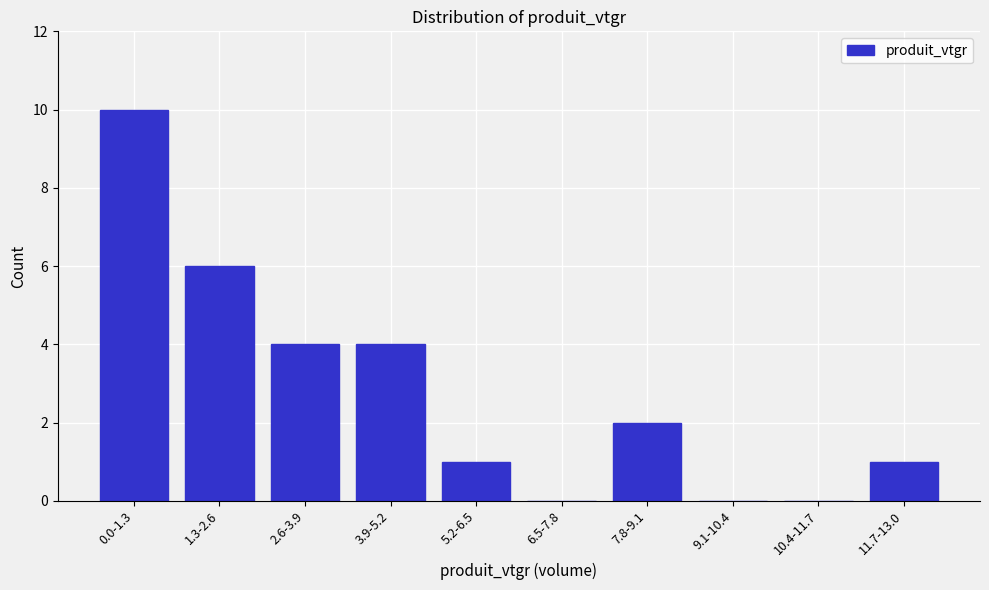

Reading left to right, transcribe all the data shown in this chart.

0.0-1.3=10	1.3-2.6=6	2.6-3.9=4	3.9-5.2=4	5.2-6.5=1	6.5-7.8=0	7.8-9.1=2	9.1-10.4=0	10.4-11.7=0	11.7-13.0=1